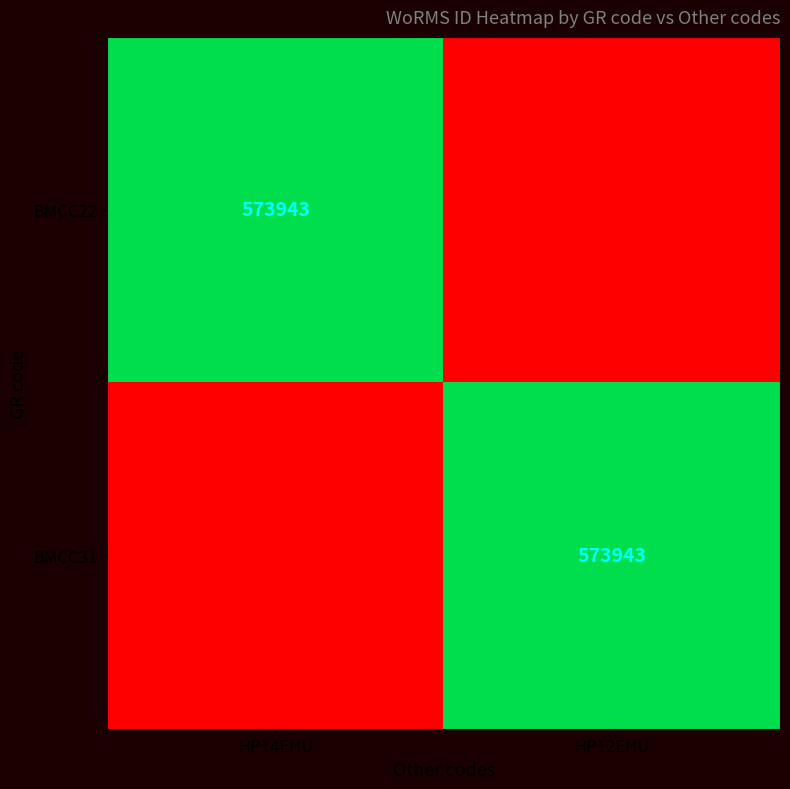

How many categories are shown in the chart?

2